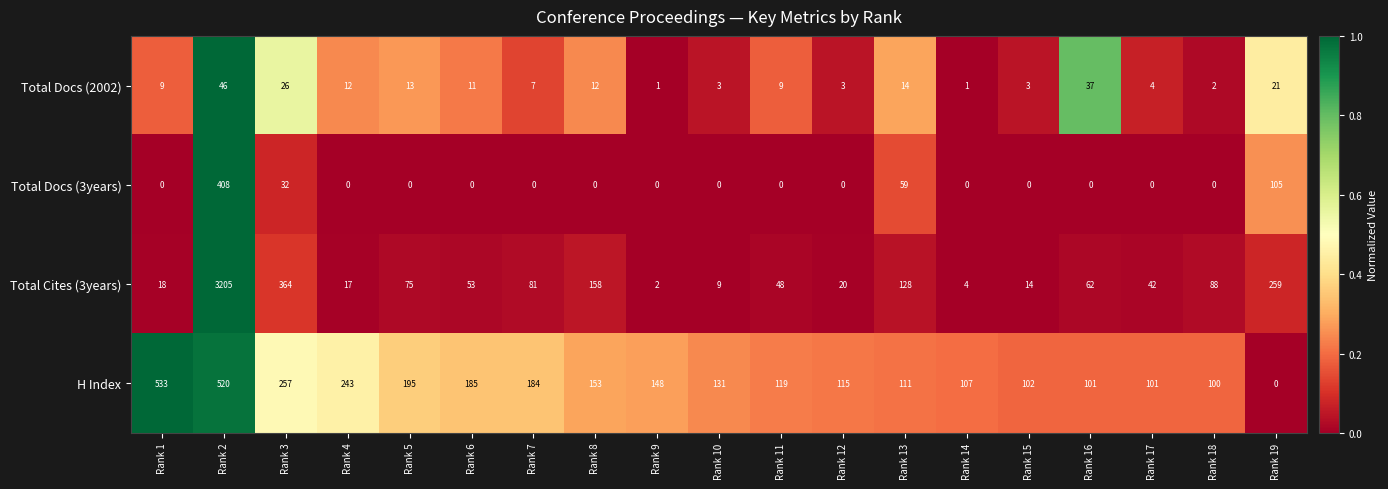

Which label corresponds to the largest value in the chart?

Rank 2